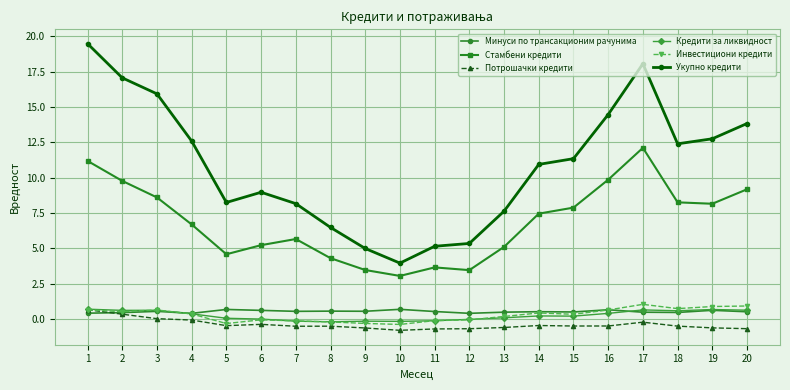

What is the value of the Укупно кредити point at the 5th from the left?

8.2